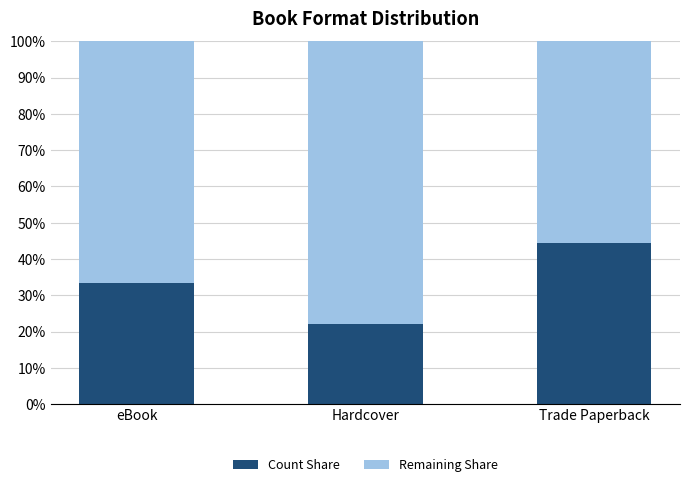

What is the highest value of the Count Share series?

44.4